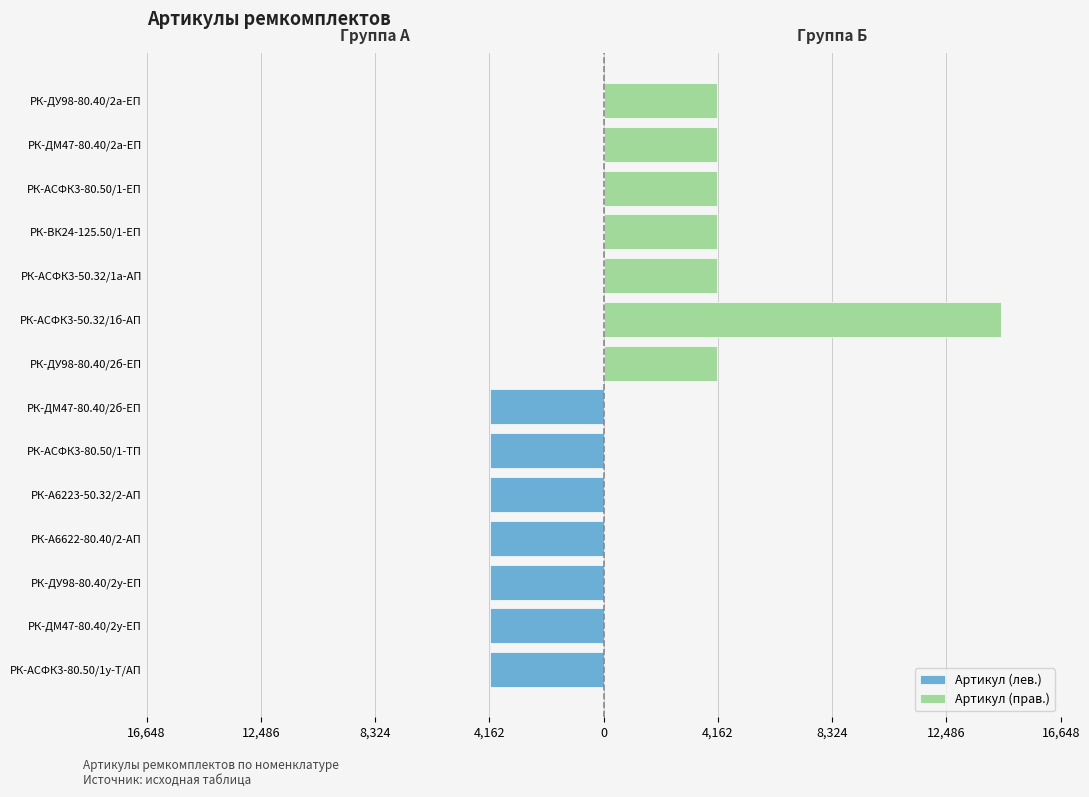

What is the lowest value of the Артикул (прав.) series?

4130